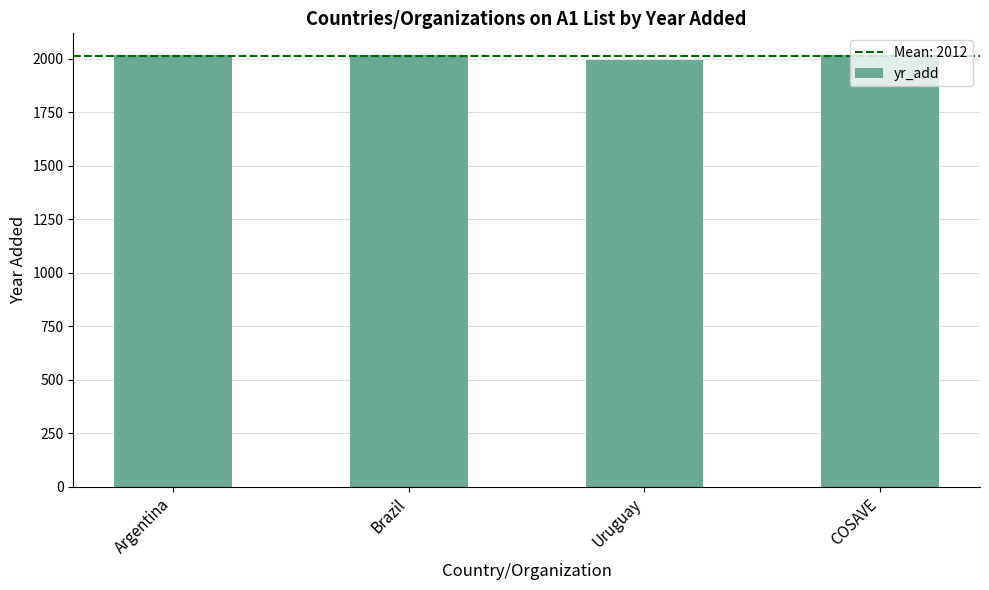

What is the label of the 1st bar from the left?

Argentina